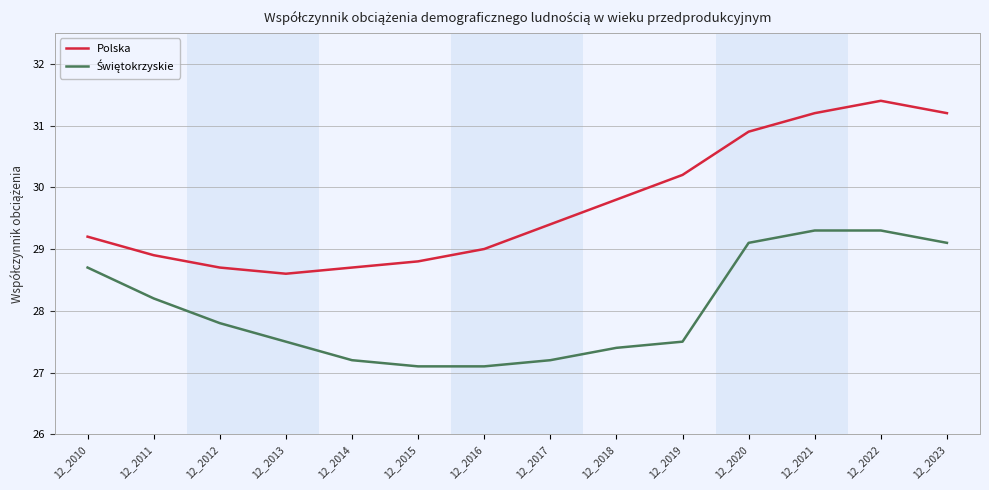

Which series has the largest total across all categories?

Polska